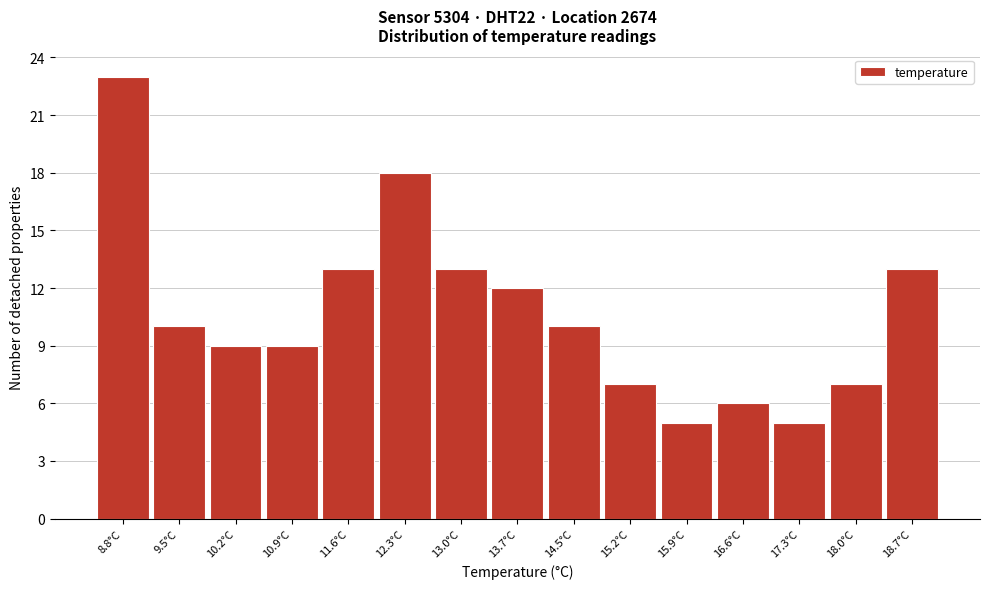

Reading left to right, extract all data points from this chart.

8.8°C=23	9.5°C=10	10.2°C=9	10.9°C=9	11.6°C=13	12.3°C=18	13.0°C=13	13.7°C=12	14.5°C=10	15.2°C=7	15.9°C=5	16.6°C=6	17.3°C=5	18.0°C=7	18.7°C=13